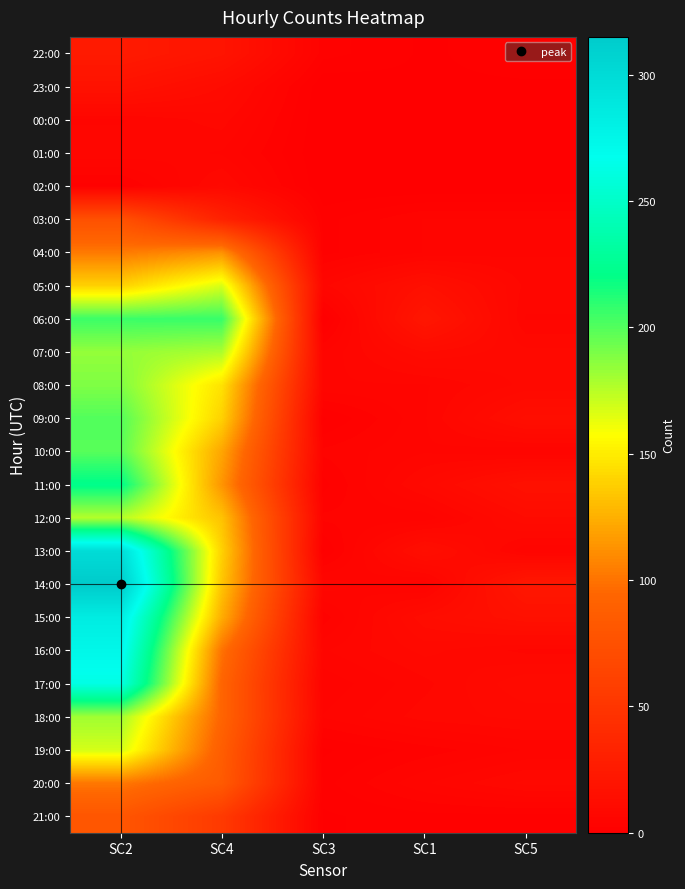

At which category does the chart reach its minimum across all series?

SC3